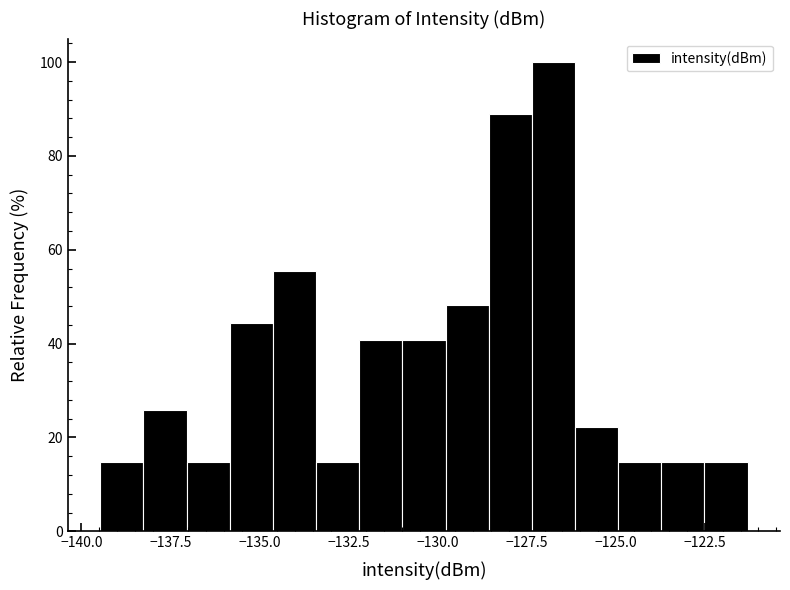

Around what value on the x-axis is the tallest bar? Give the approximate position of its centre, as read against the axis.

-127.0